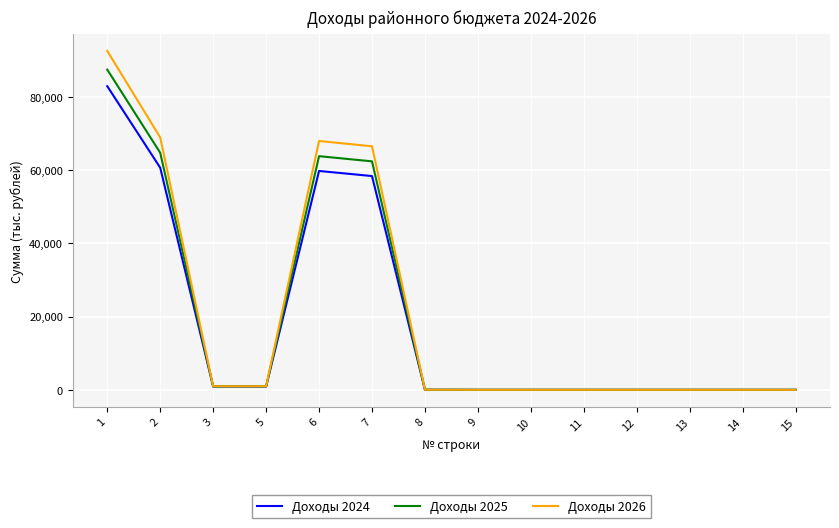

Which series has the largest range (max minus min)?

Доходы 2026